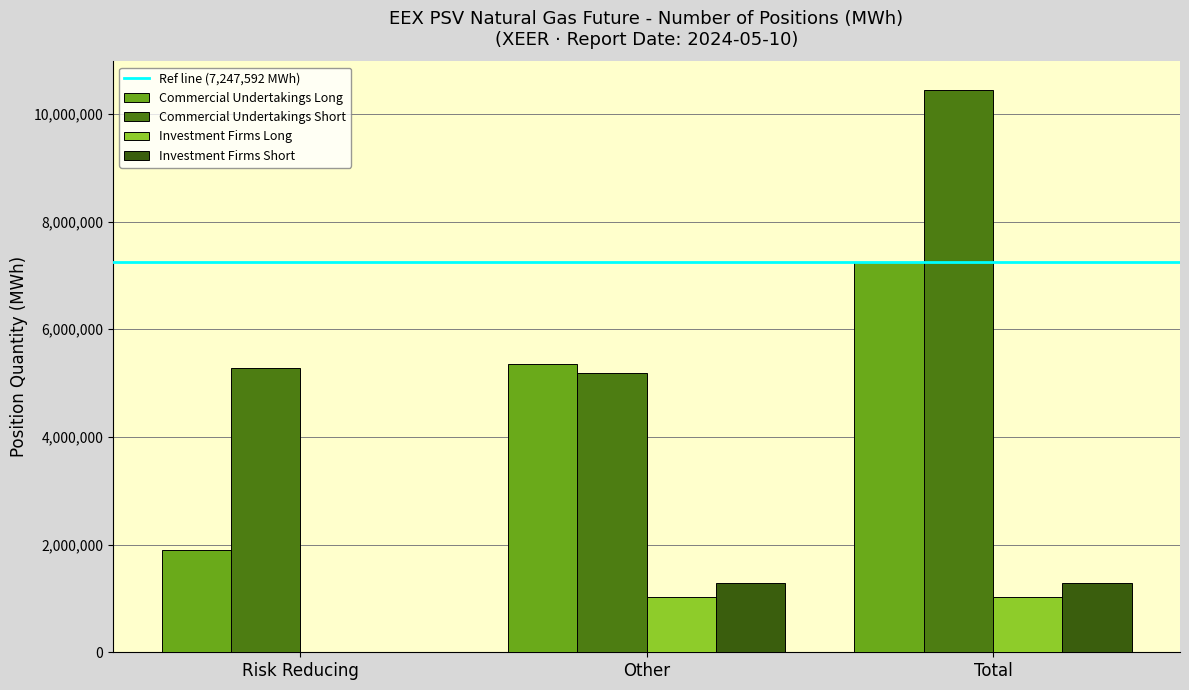

Does the chart contain stacked bars?

No